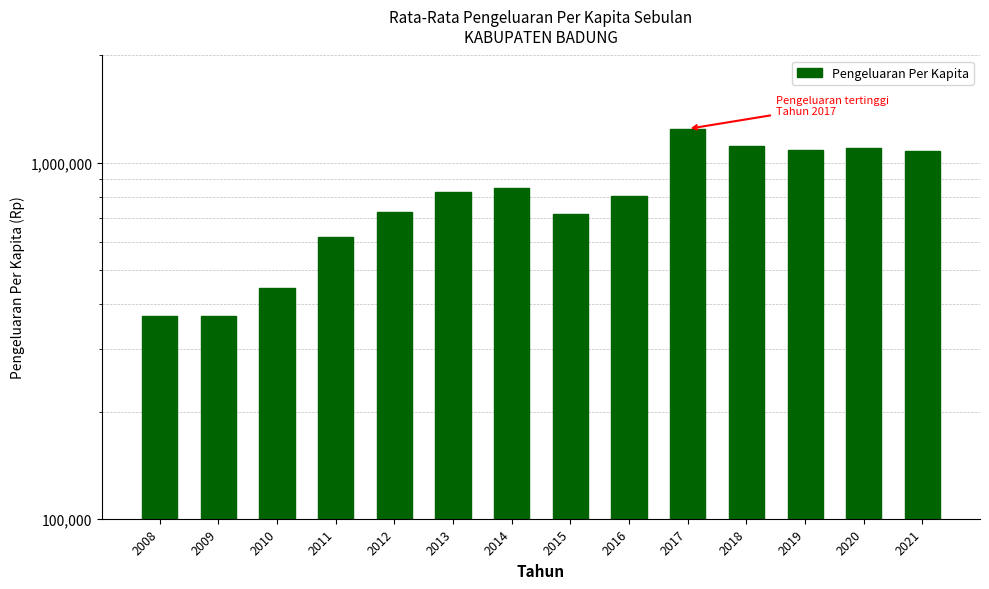

Count the number of categories in the chart.

14